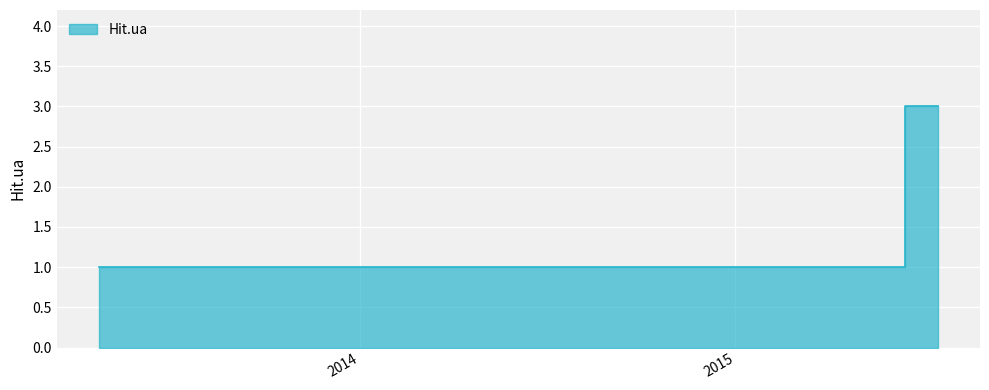

Which category has the highest value across all series?

2015-07-17